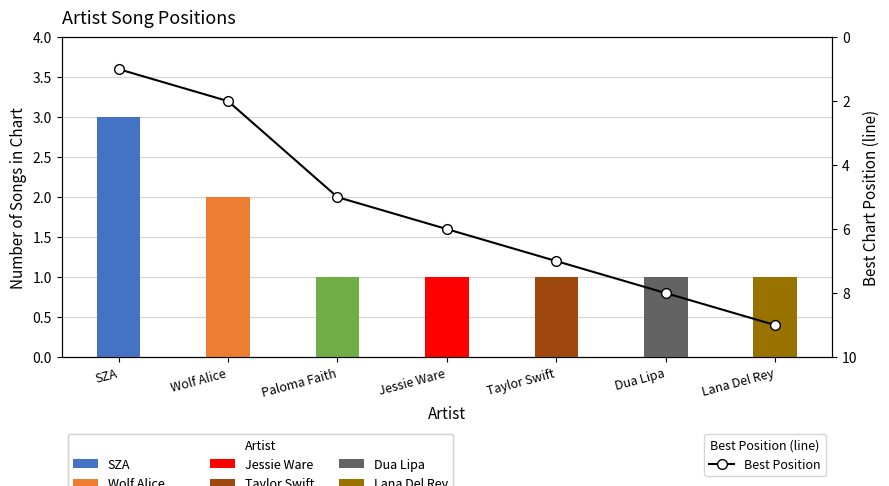

What is the difference between the maximum and second lowest values?

7